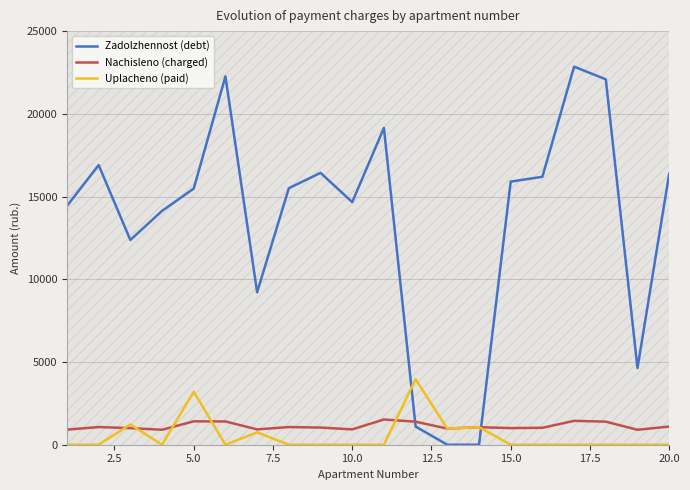

How many data points does each series have?

20